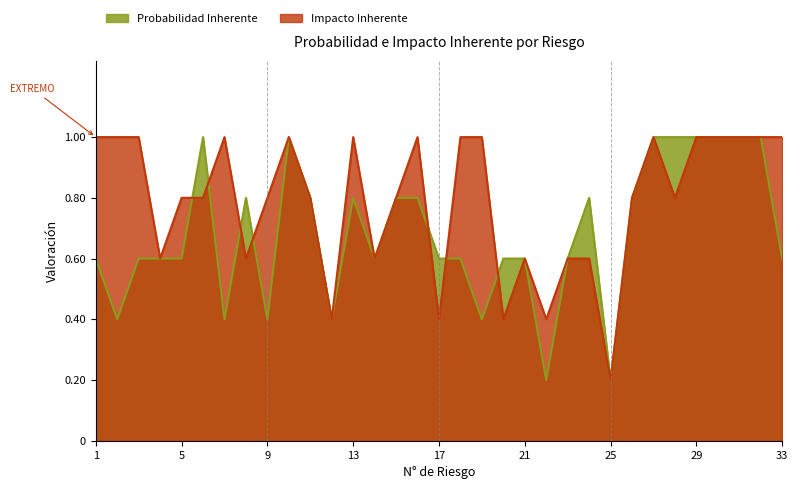

Does the chart have visible grid lines?

No